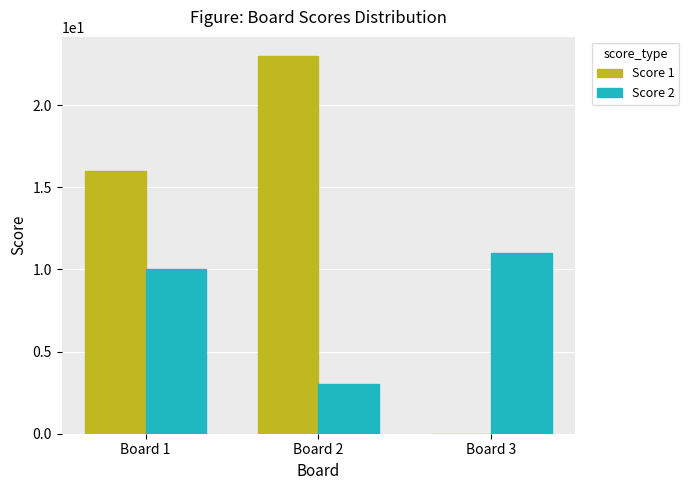

Which category has the highest value in the Score 2 series?

Board 3